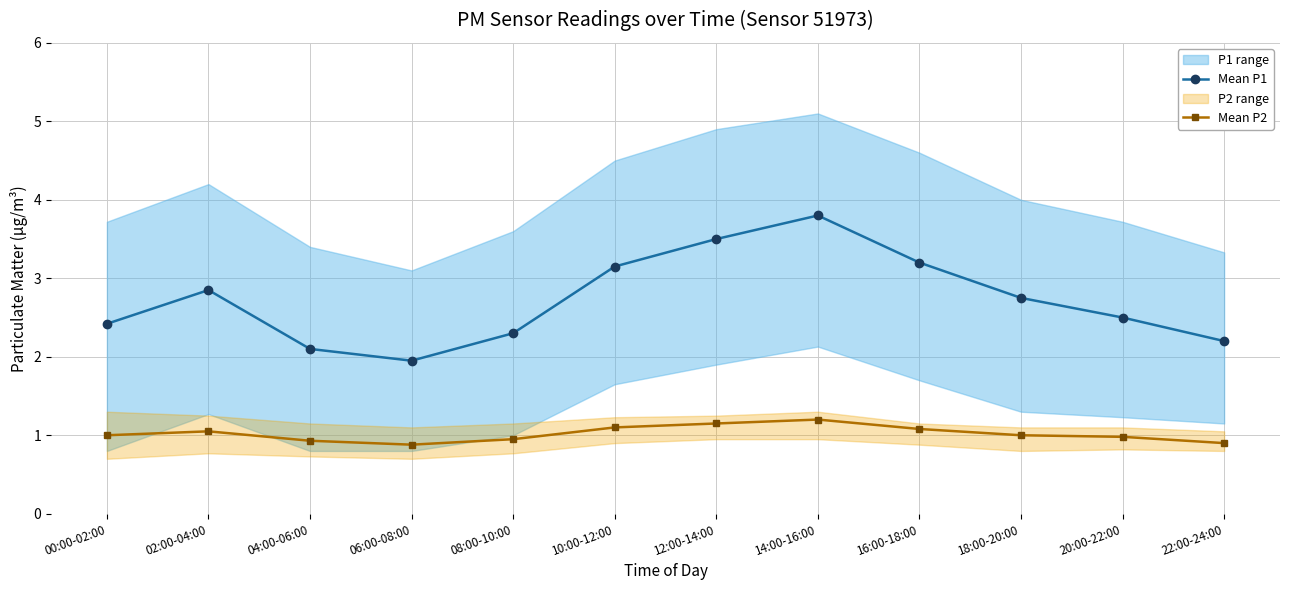

True or false: Mean P1 and Mean P2 cross at least once.

False